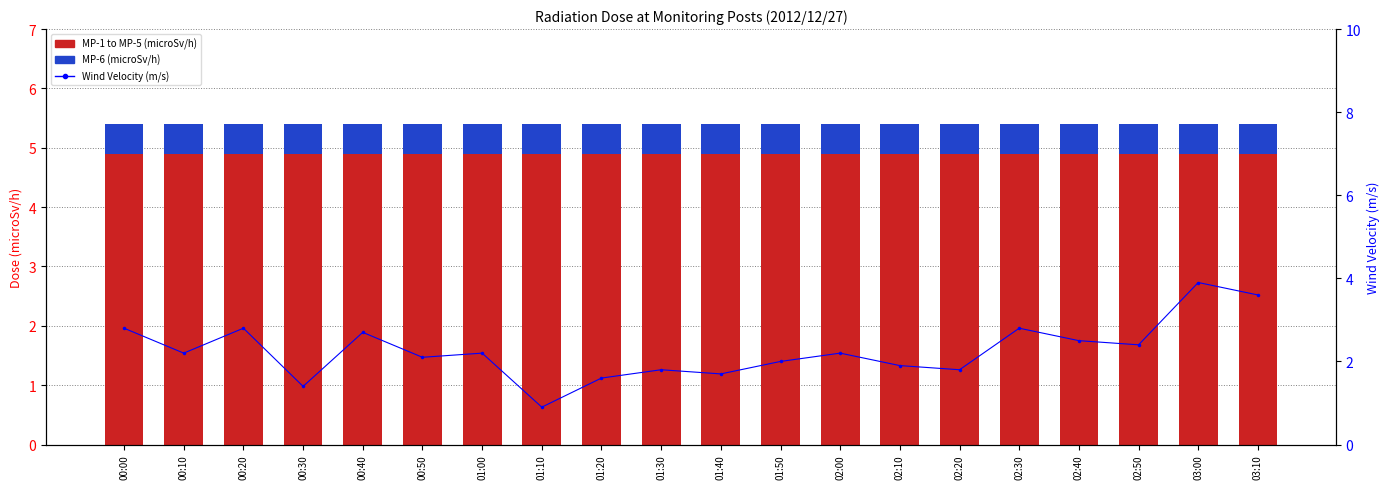

What is the sum of all MP-6(microSv/h) values?

10.0